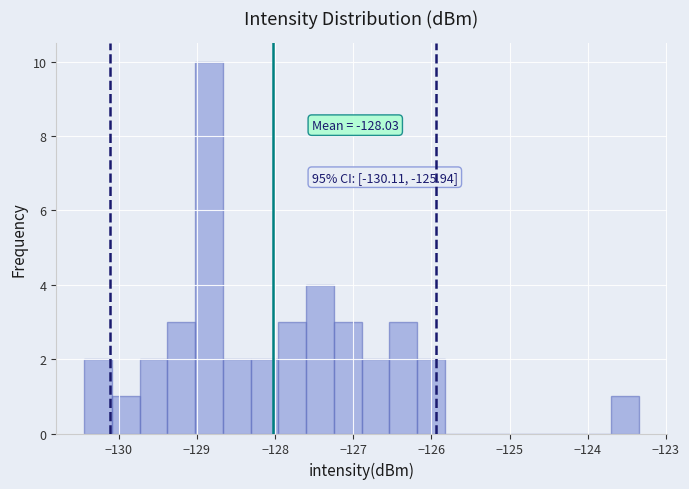

Read against the x-axis, roughly where is the centre of the tallest bar?

-128.8